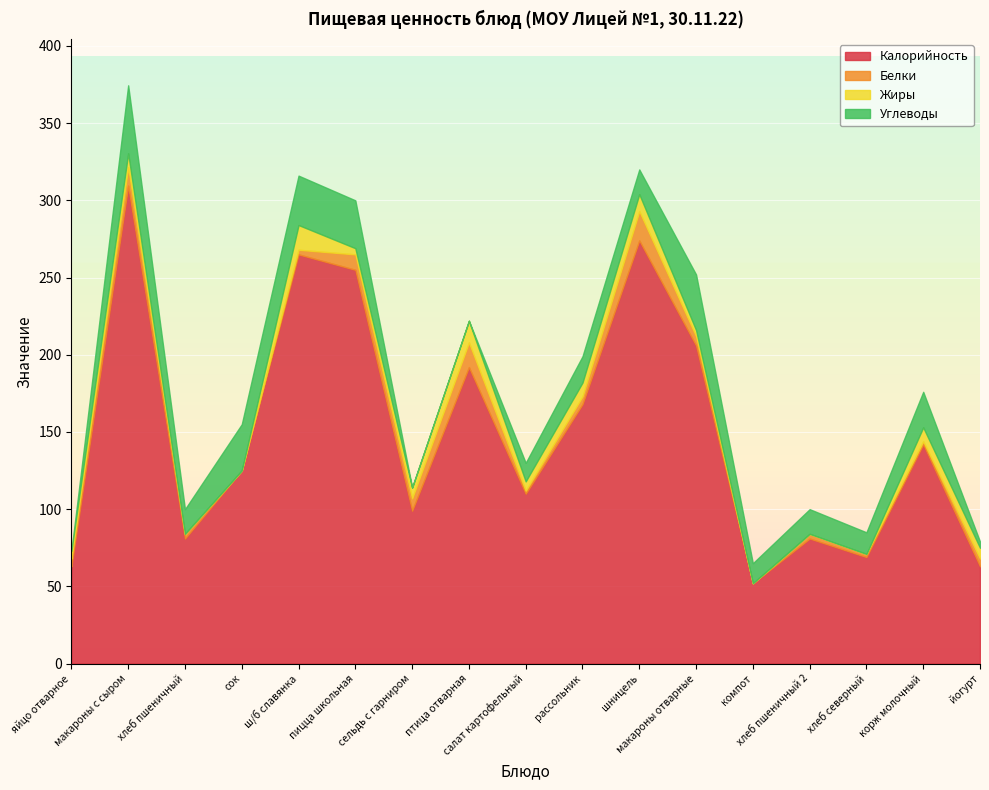

What is the spread (max minus min) of values at рассольник?

163.0